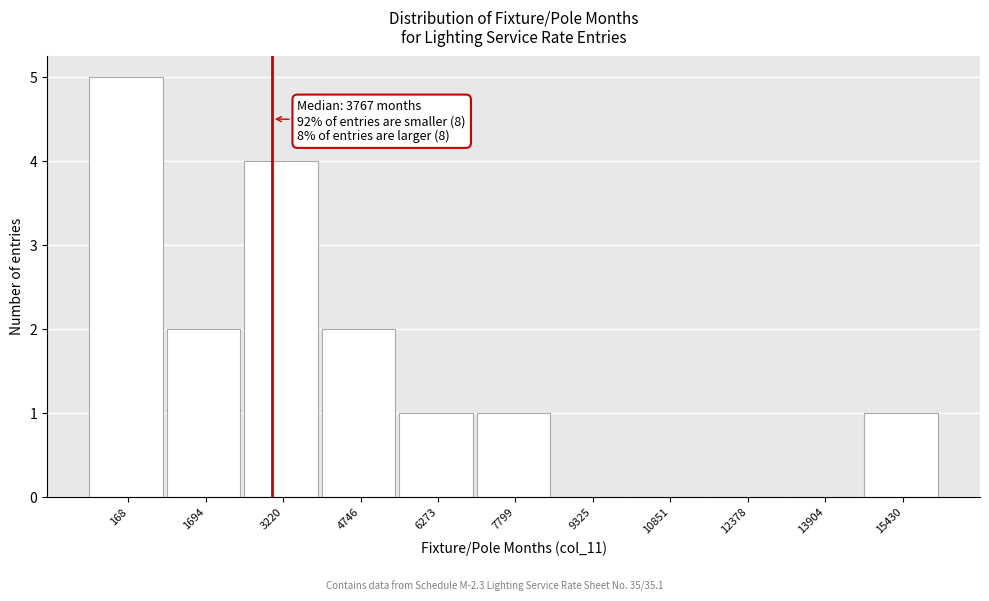

Reading right to left, extract all data points from this chart.

15430=1	13904=0	12378=0	10851=0	9325=0	7799=1	6273=1	4746=2	3220=4	1694=2	168=5